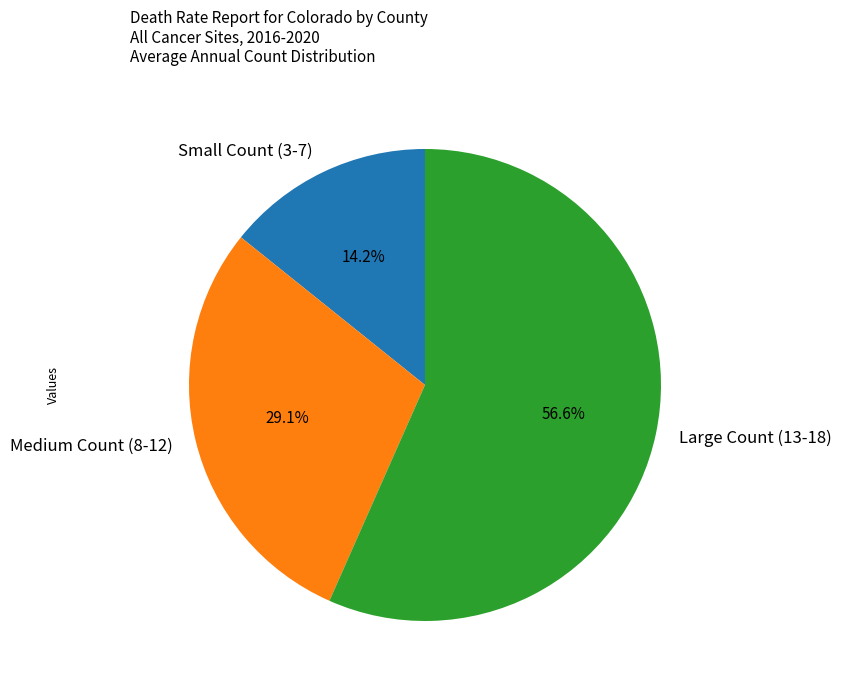

Is there a majority slice in this chart?

Yes